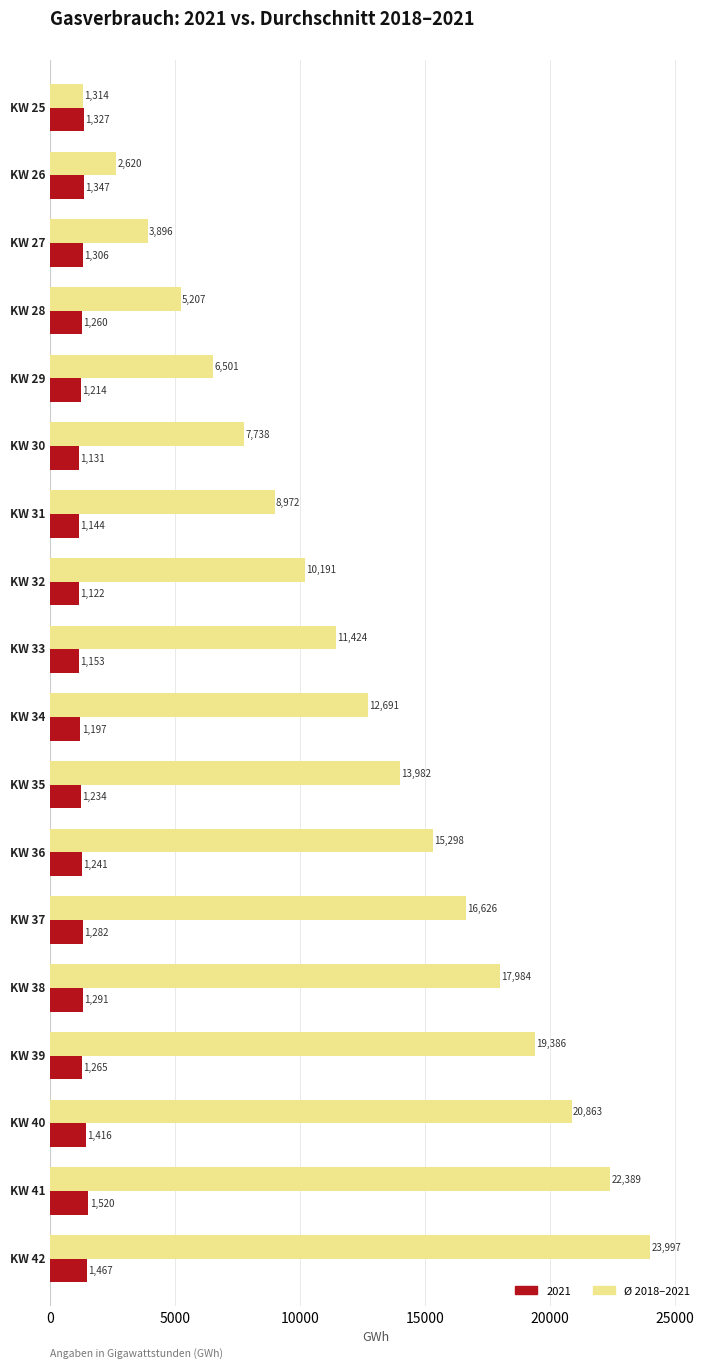

How many series are shown in this chart?

2